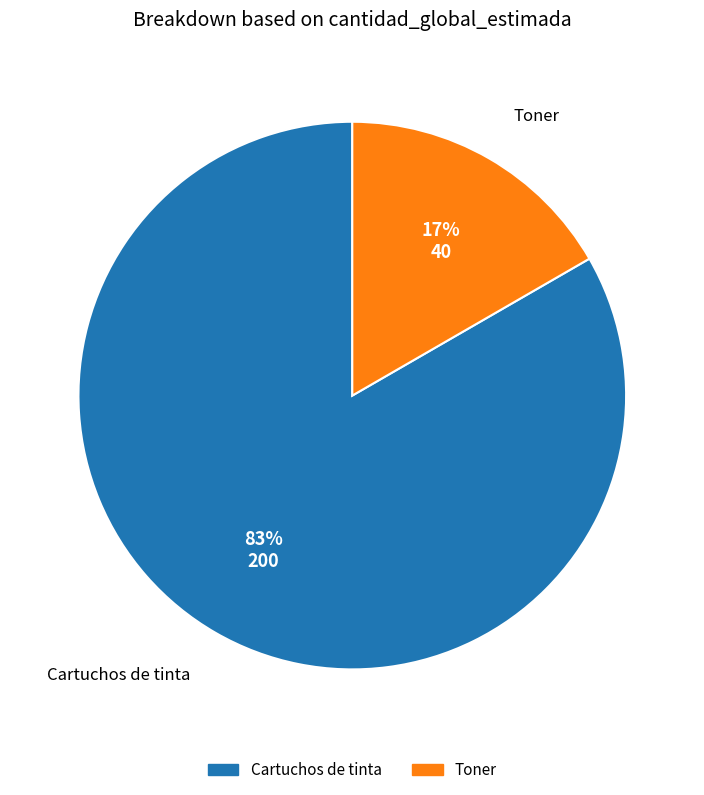

To the nearest percent, what is the average slice percentage?

50%